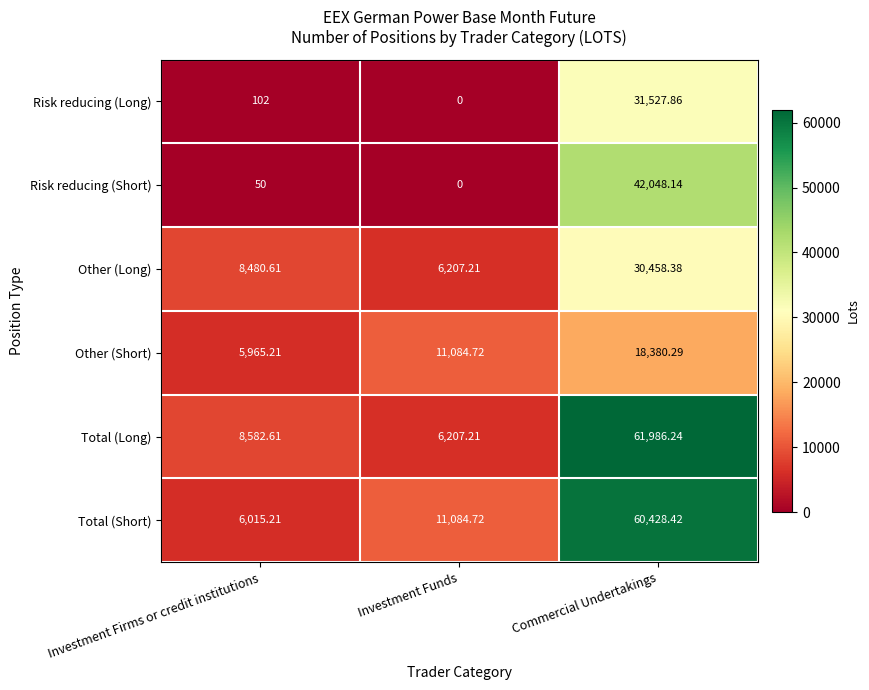

Rank the series by their maximum value, from highest to lowest.

Total (Long), Total (Short), Risk reducing (Short), Risk reducing (Long), Other (Long), Other (Short)